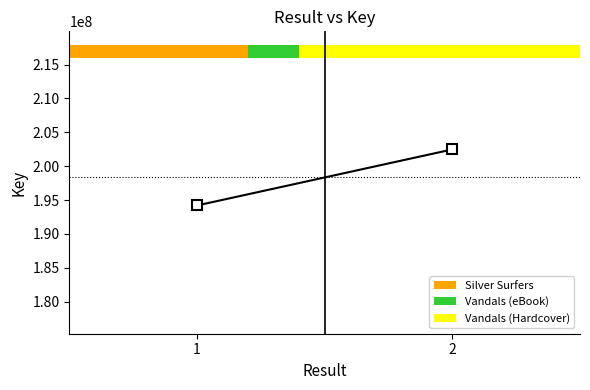

List the labels in order of value, largest first.

2, 1